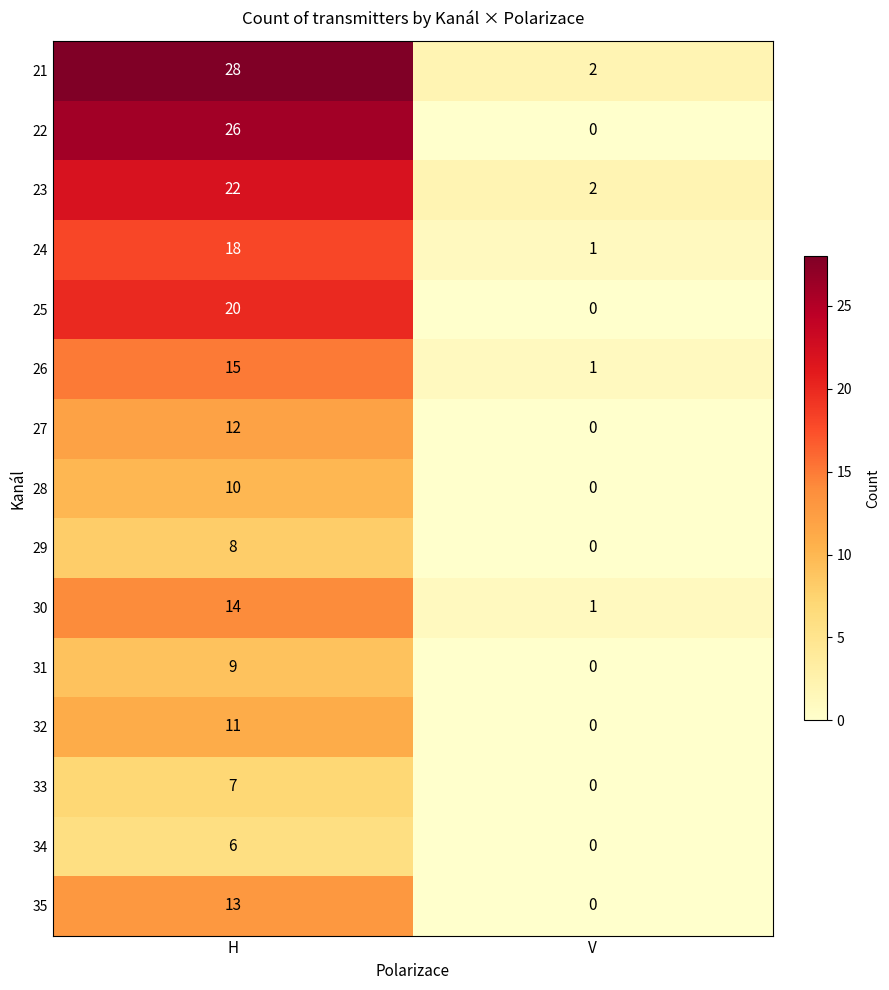

Where is 31 nearest to the value 4?

V